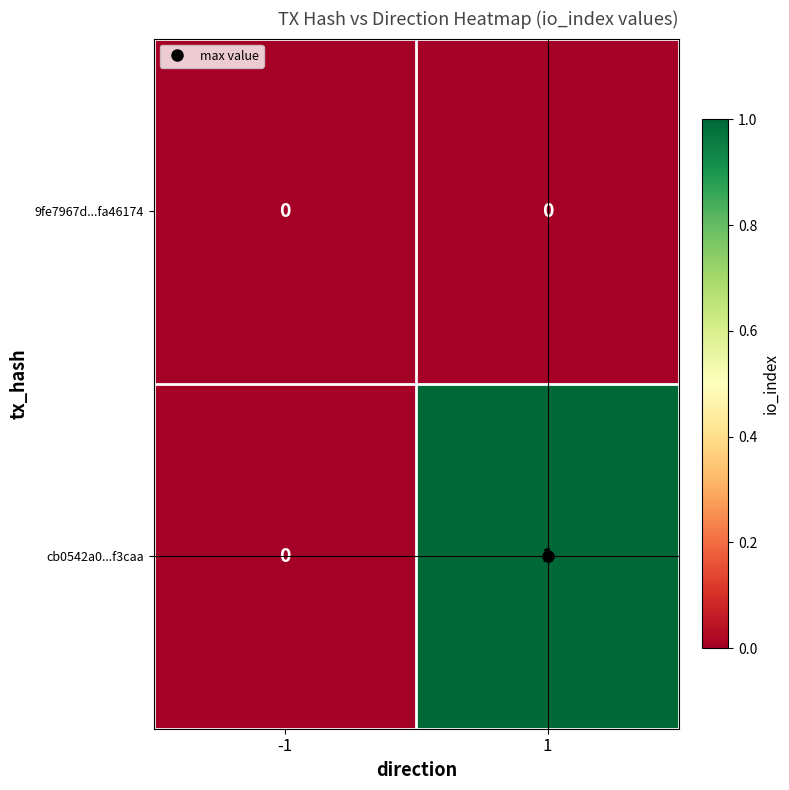

Which series has the largest total across all categories?

cb0542a0...f3caa